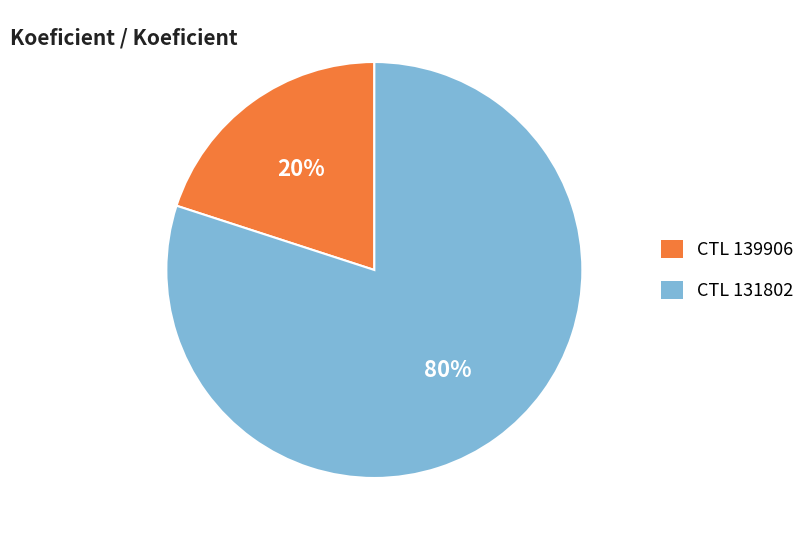

To the nearest percent, what is the difference between the largest and smallest slice percentages?

60%